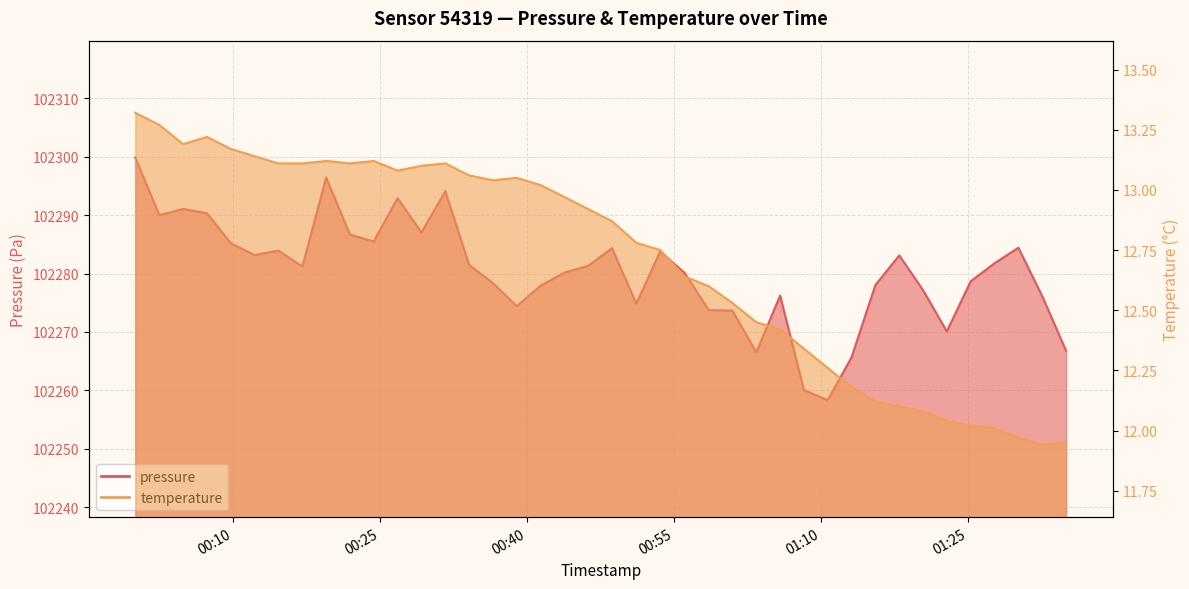

Is it true that pressure equals 102281.8 at 2024-02-04T01:27:40?

True